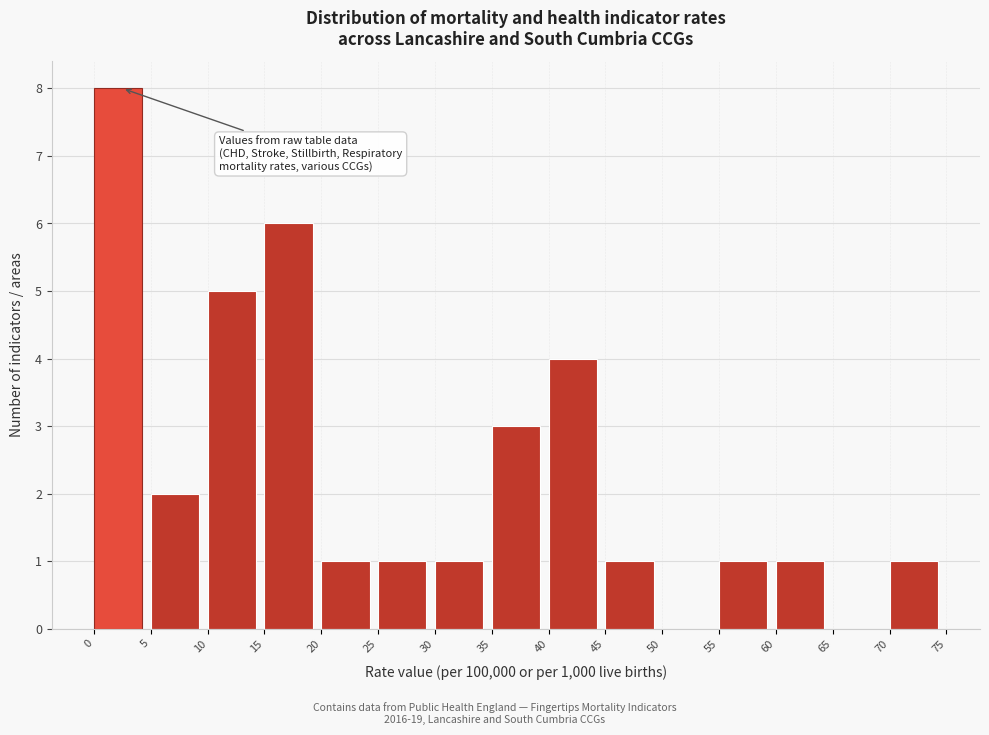

How tall is the bar that spans 45 to 50 on the x-axis? The values are not printed on the chart, so give them approximately, as read against the axis.

1